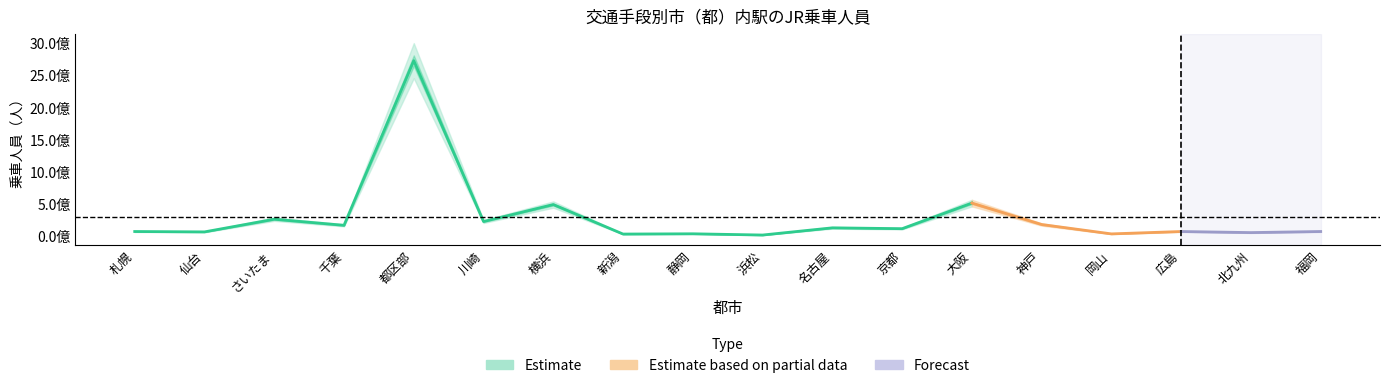

What is the ratio of the value at 新潟 to the value at 札幌?

0.4